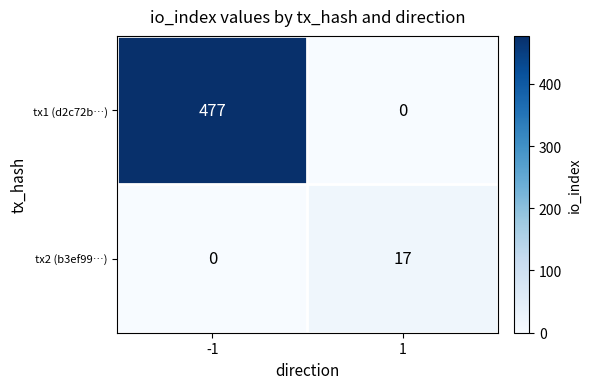

What is the spread (max minus min) of values at -1?

477